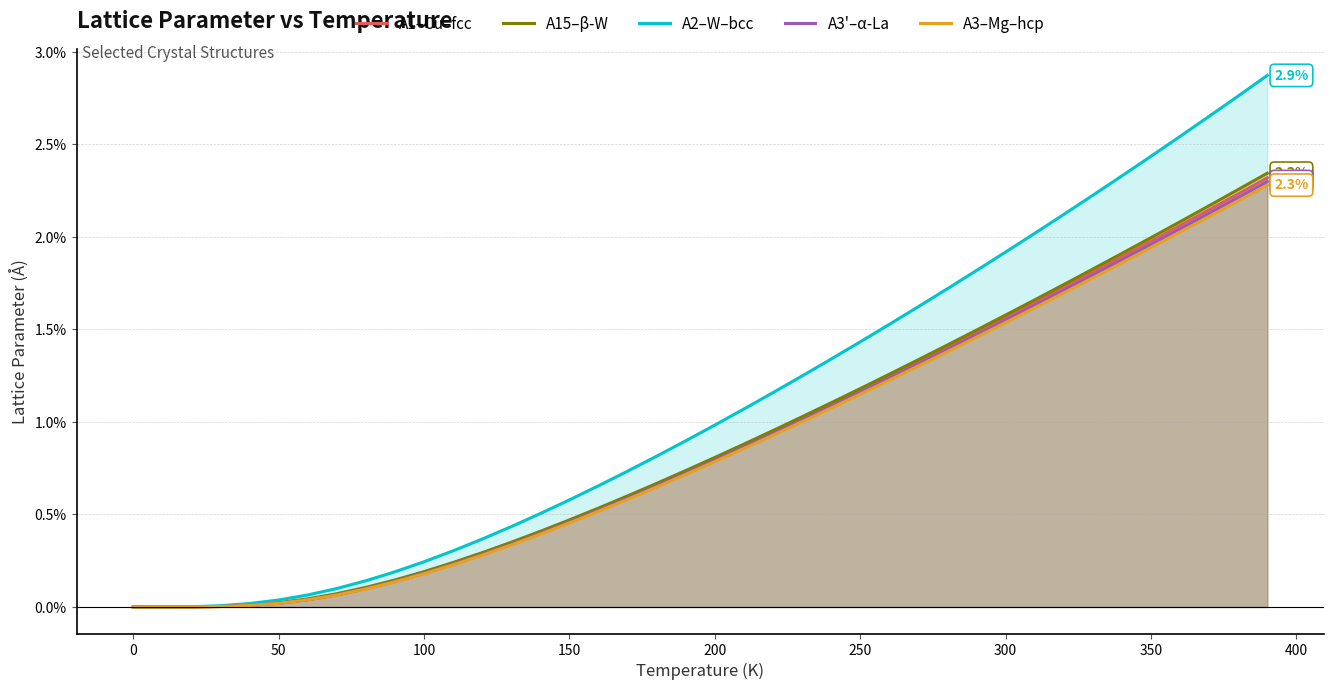

What is the difference between the second highest and minimum values in the A1–Cu–fcc series?

2.2